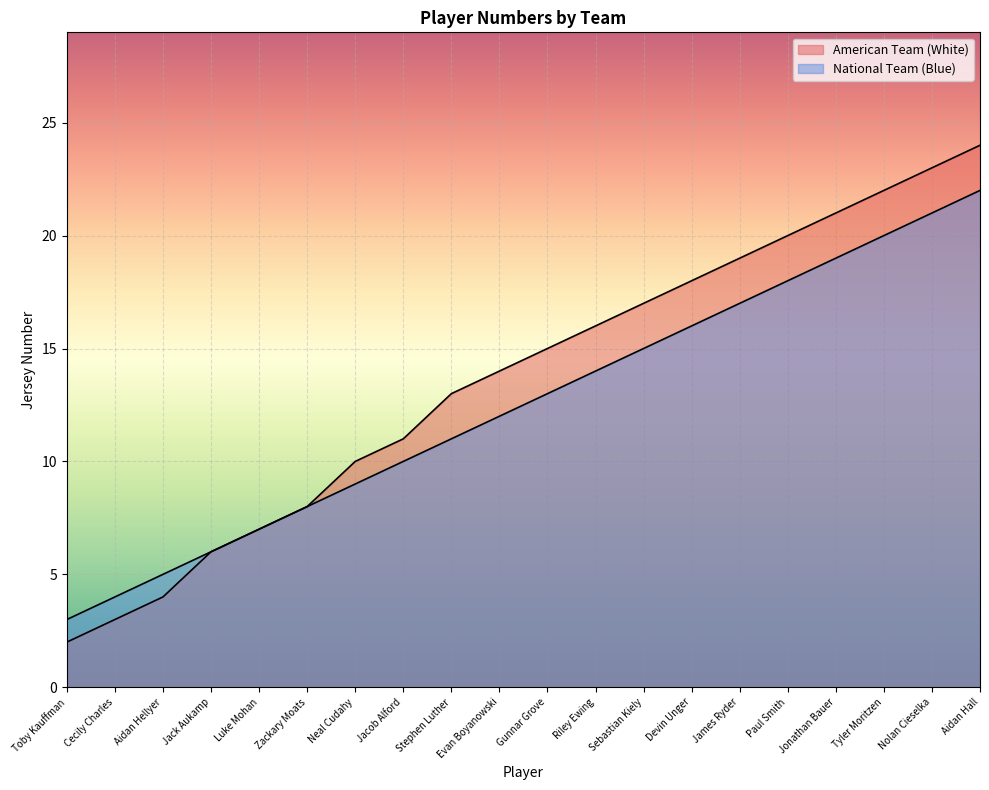

Reading left to right, transcribe all the data shown in this chart.

American Team (White): Toby Kauffman=2	Cecily Charles=3	Aidan Hellyer=4	Jack Aukamp=6	Luke Mohan=7	Zackary Moats=8	Neal Cudahy=10	Jacob Alford=11	Stephen Luther=13	Evan Boyanowski=14	Gunnar Grove=15	Riley Ewing=16	Sebastian Kiely=17	Devin Unger=18	James Ryder=19	Paul Smith=20	Jonathan Bauer=21	Tyler Moritzen=22	Nolan Cieselka=23	Aidan Hall=24
National Team (Blue): Toby Kauffman=3	Cecily Charles=4	Aidan Hellyer=5	Jack Aukamp=6	Luke Mohan=7	Zackary Moats=8	Neal Cudahy=9	Jacob Alford=10	Stephen Luther=11	Evan Boyanowski=12	Gunnar Grove=13	Riley Ewing=14	Sebastian Kiely=15	Devin Unger=16	James Ryder=17	Paul Smith=18	Jonathan Bauer=19	Tyler Moritzen=20	Nolan Cieselka=21	Aidan Hall=22